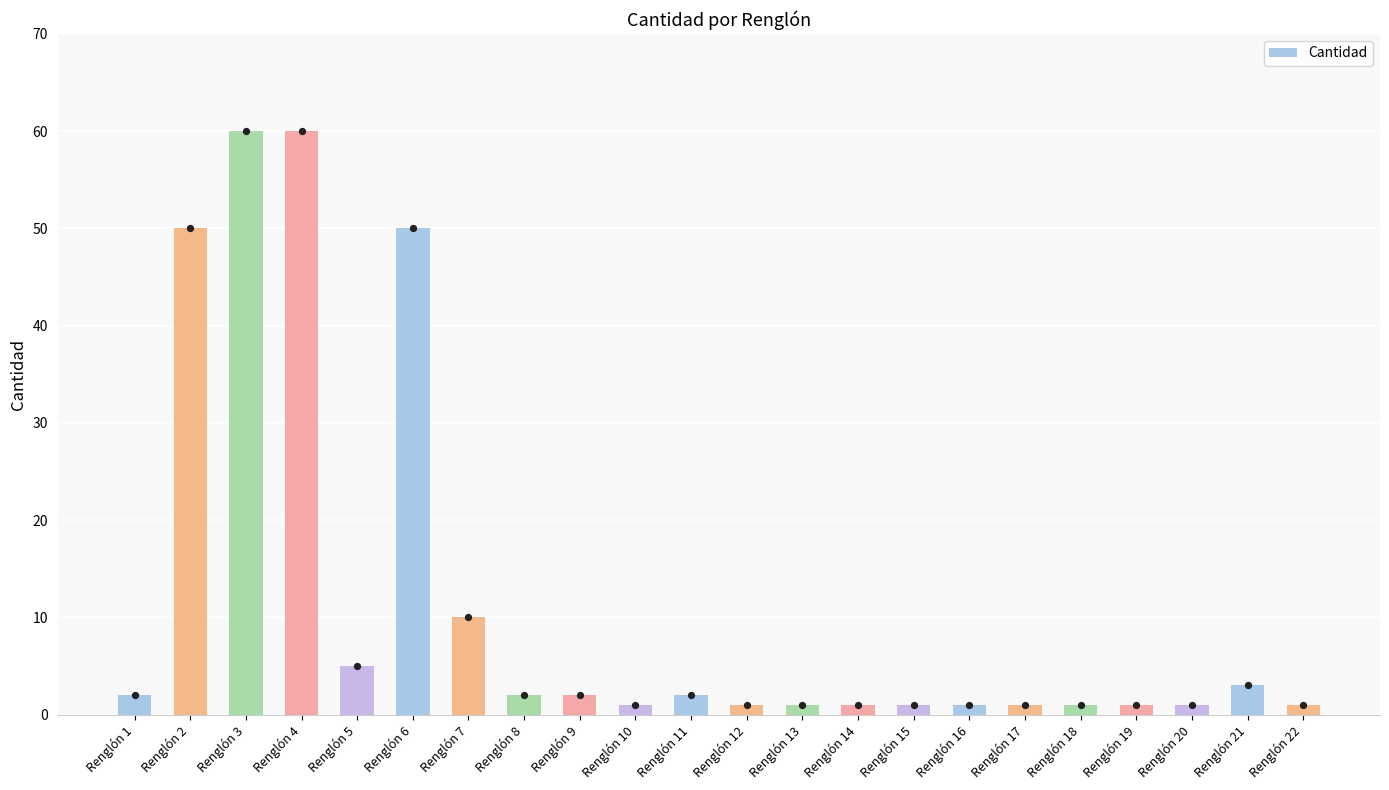

What is the change in value from Renglón 1 to Renglón 7?

+8